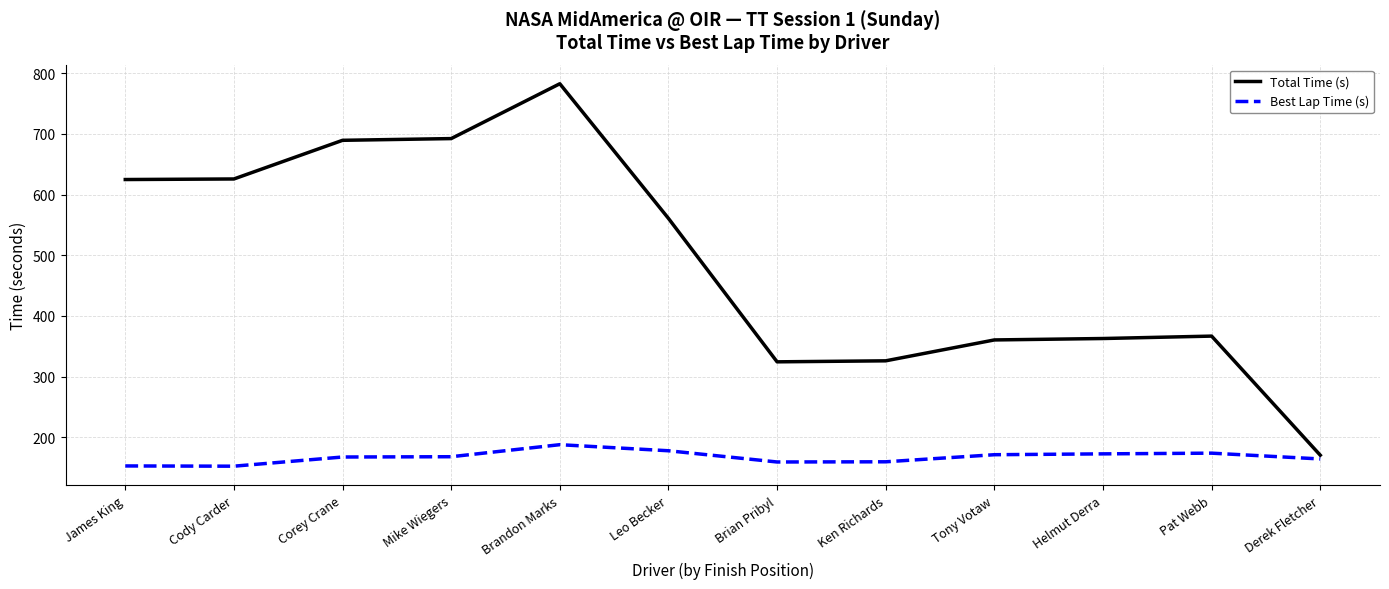

Rank the series at Cody Carder from highest to lowest value.

Total Time (s), Best Lap Time (s)